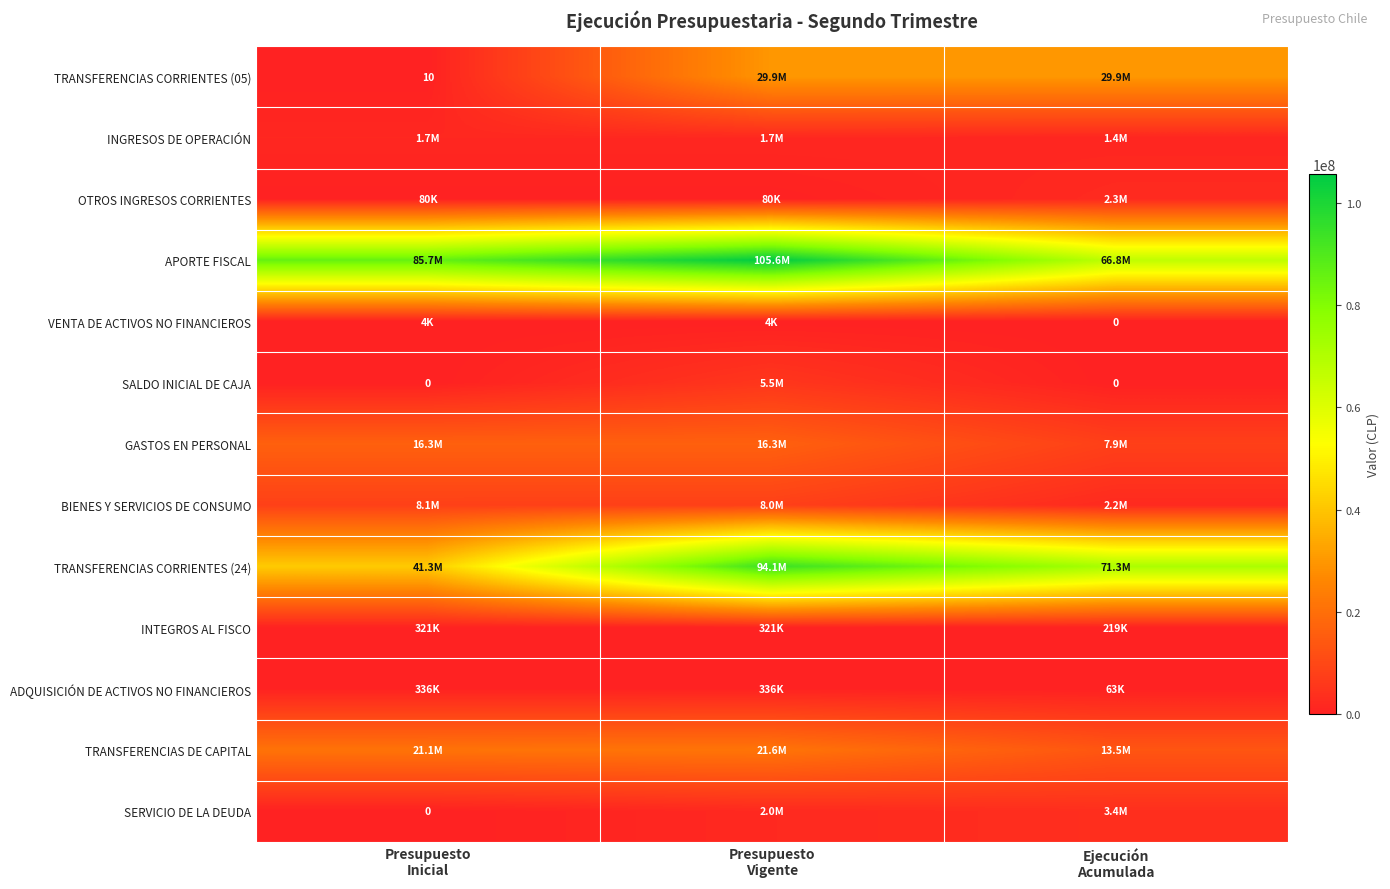

Count the SALDO INICIAL DE CAJA values in the range 0 to 5455964.

3